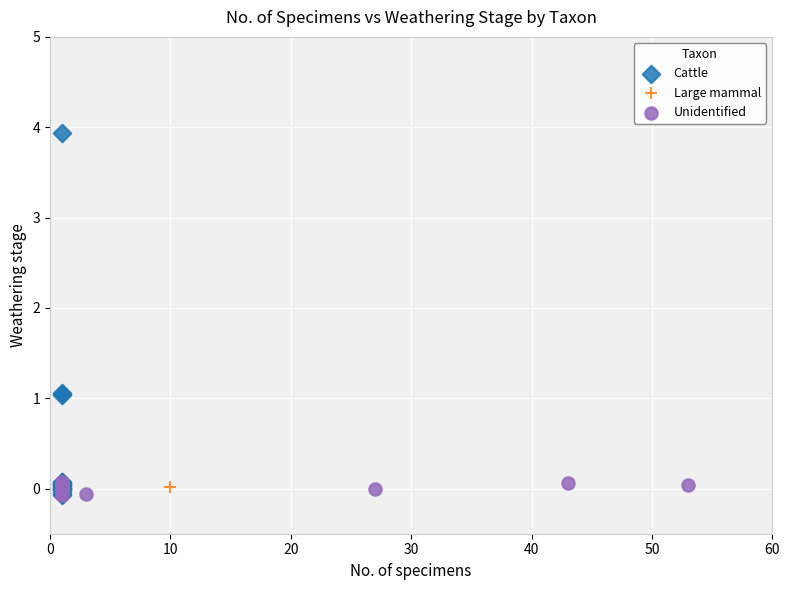

Which series contains the highest Y value?

Cattle